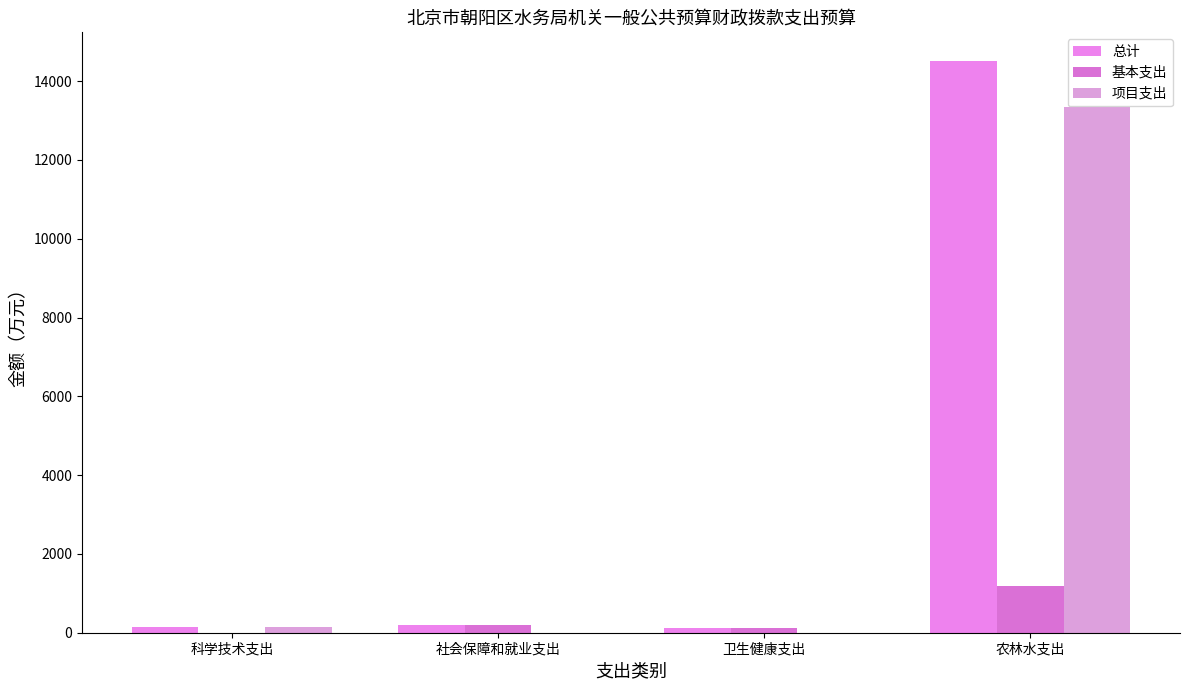

Are the bars grouped side by side (vs. stacked)?

Yes